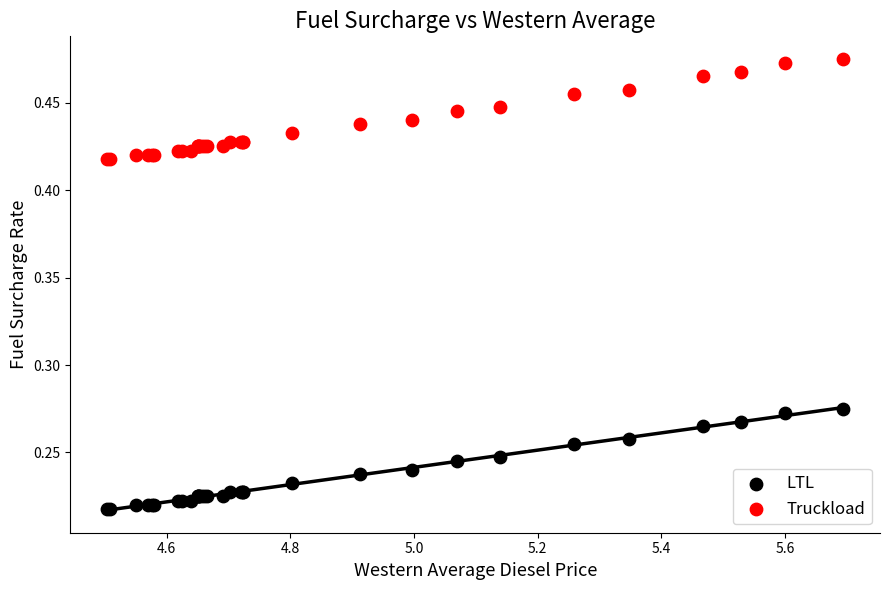

Which series reaches the minimum Y coordinate?

LTL